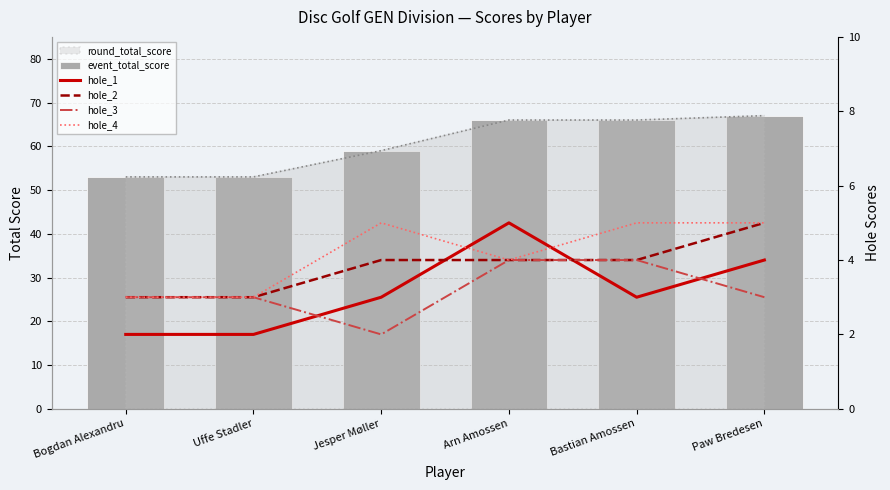

What is the total value across all series at Paw Bredesen?

84